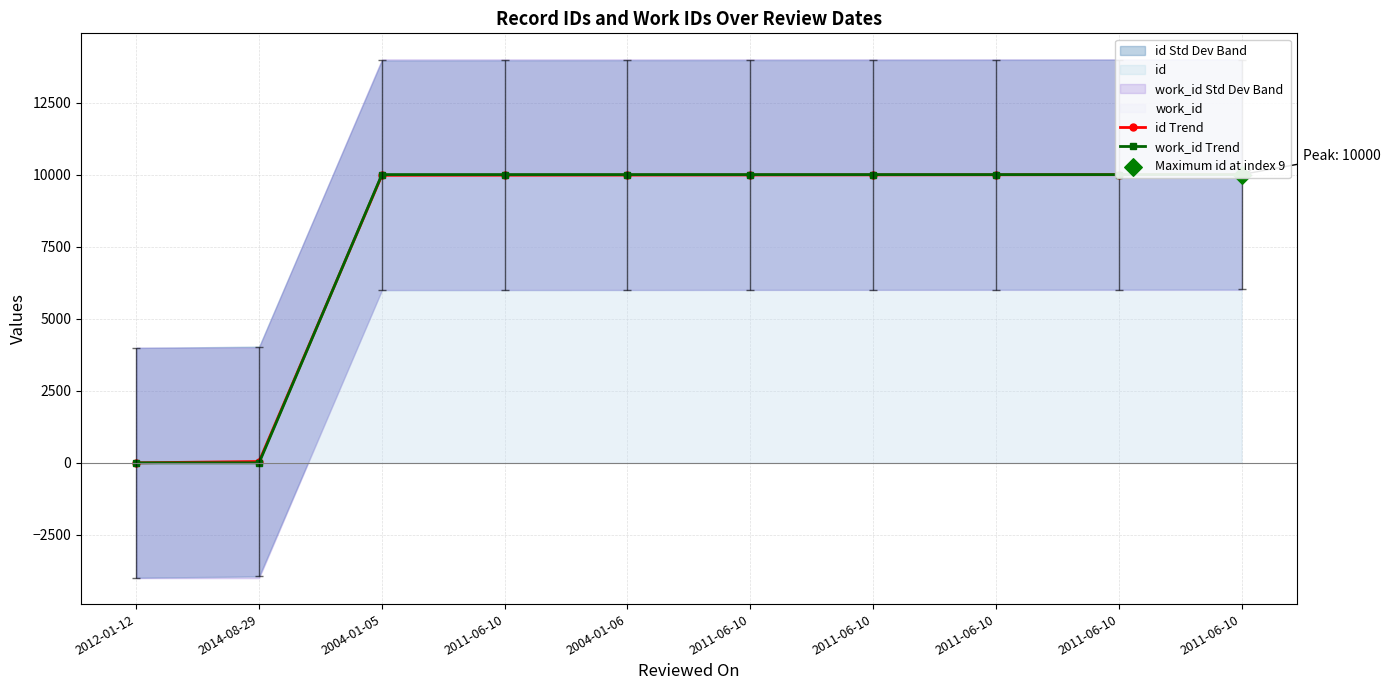

Which series contains the highest Y value?

id Trend